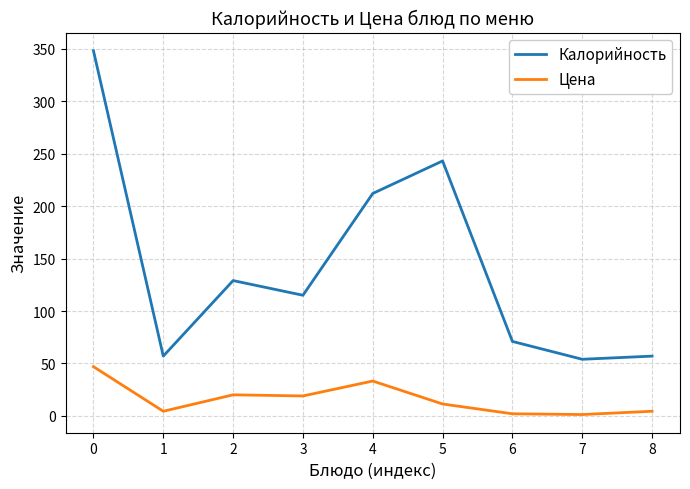

What is the difference between the maximum and minimum values in the Калорийность series?

294.0